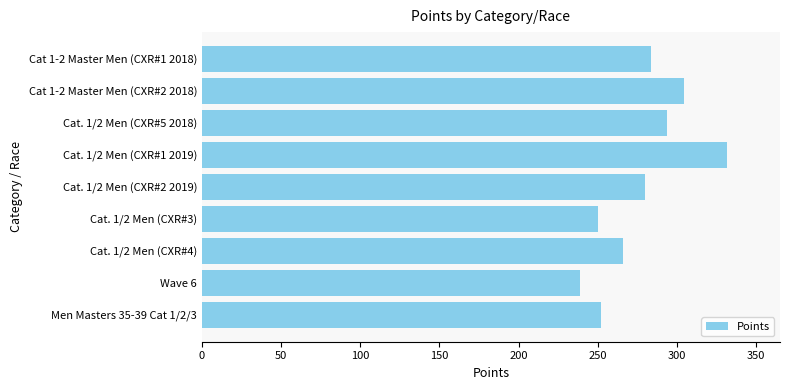

Which label corresponds to the largest value in the chart?

Cat. 1/2 Men (CXR#1 2019)